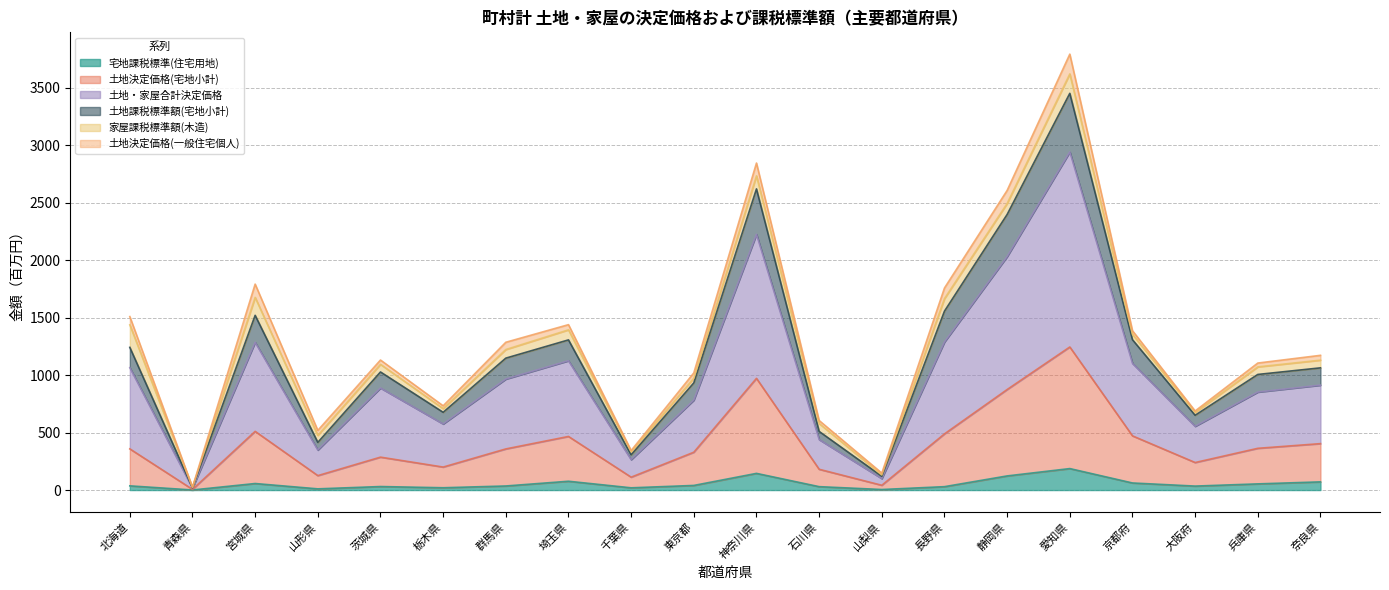

At which category is the sum across all series the highest?

愛知県